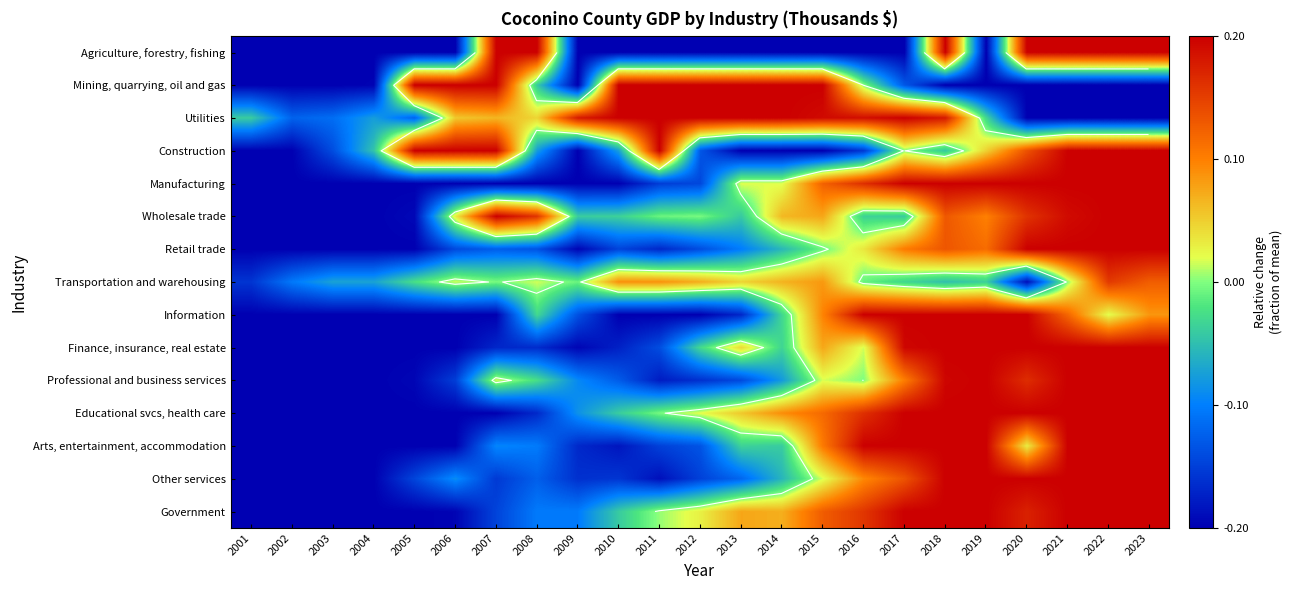

How many series are shown in this chart?

15